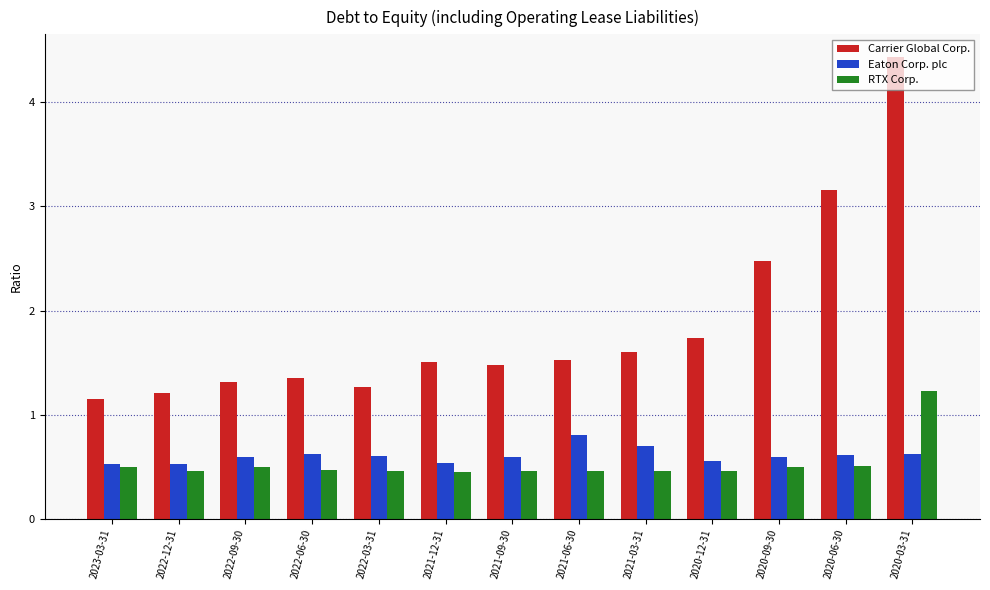

Which label corresponds to the largest value in the chart?

2020-03-31